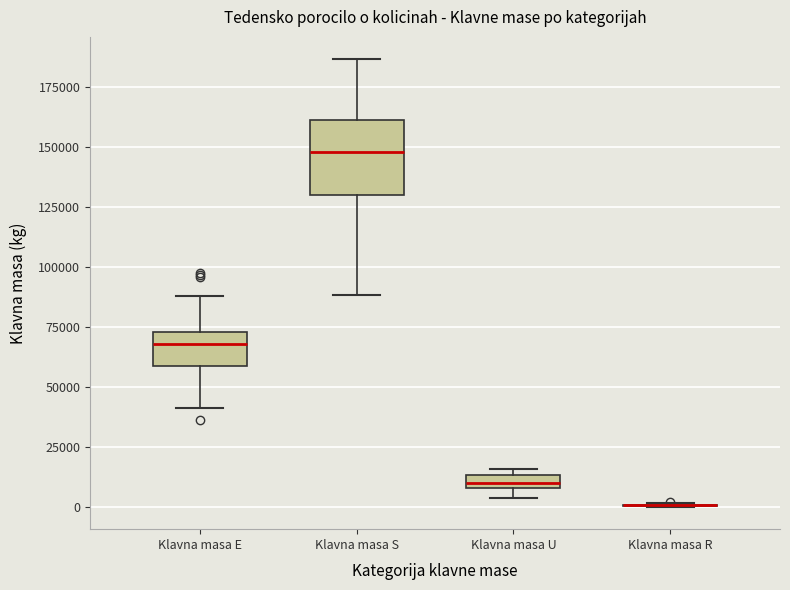

Which box is the tallest, from its lower edge to its upper edge?

Klavna masa S